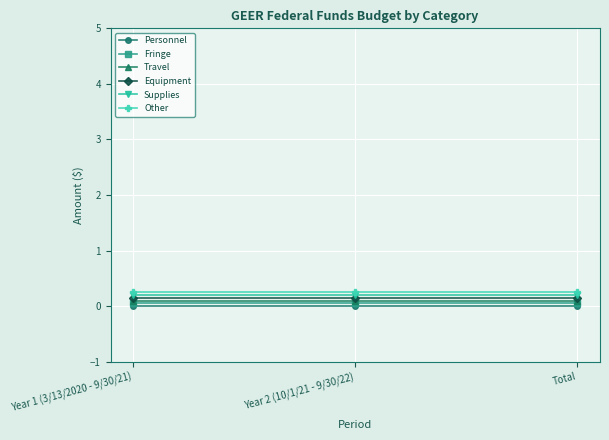

True or false: Personnel has a value of 0.0 at Year 1 (3/13/2020 - 9/30/21).

True